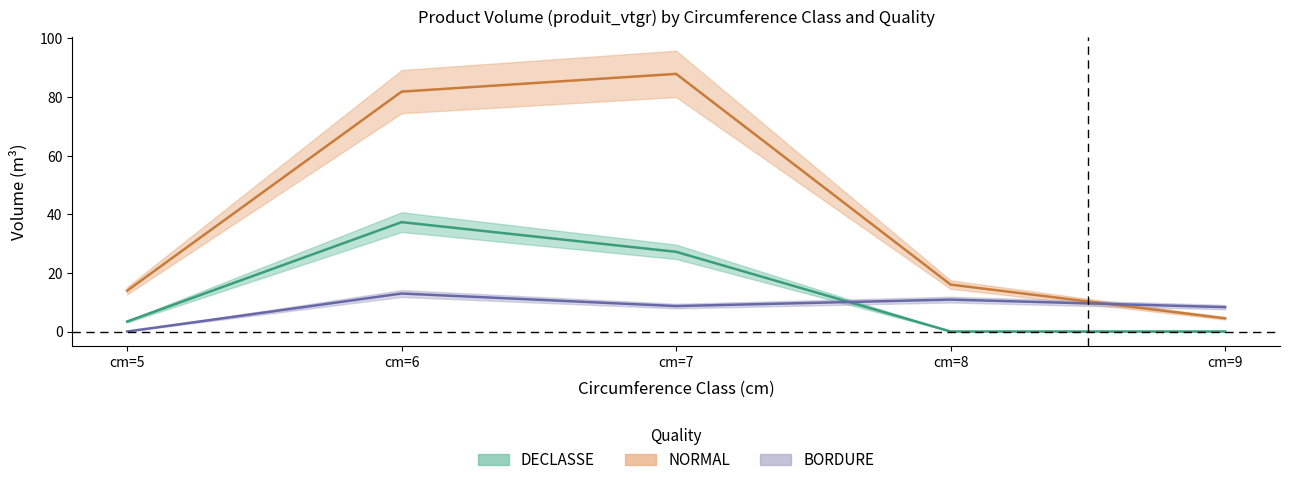

What is the average value of the BORDURE series?

8.2